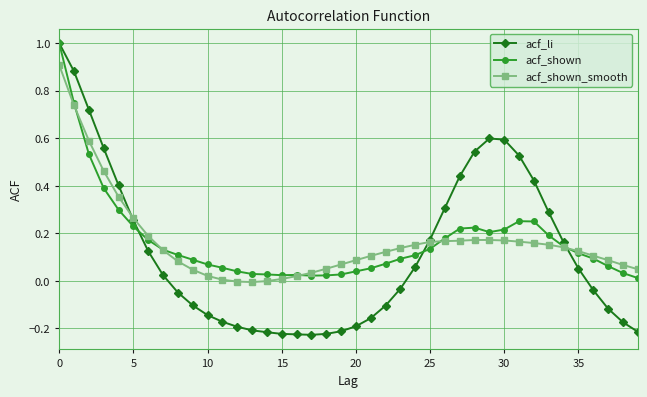

How many positive values does the acf_li series have?

20